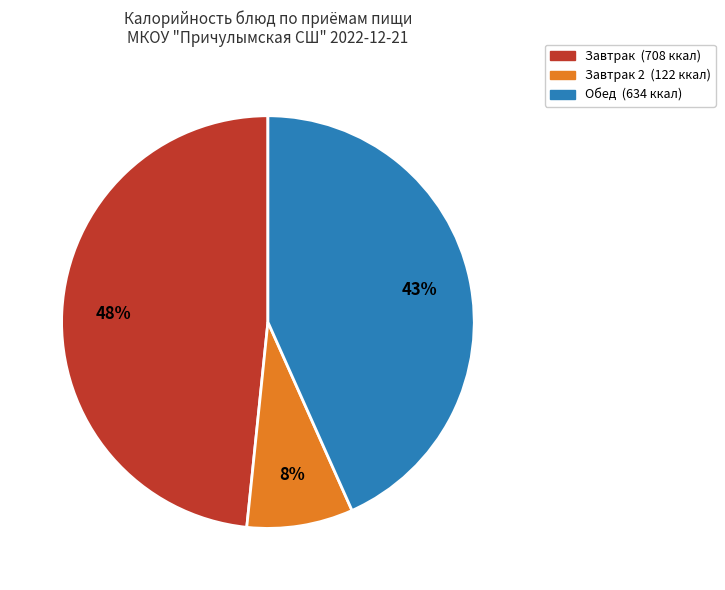

To the nearest percent, what is the average slice percentage?

33%